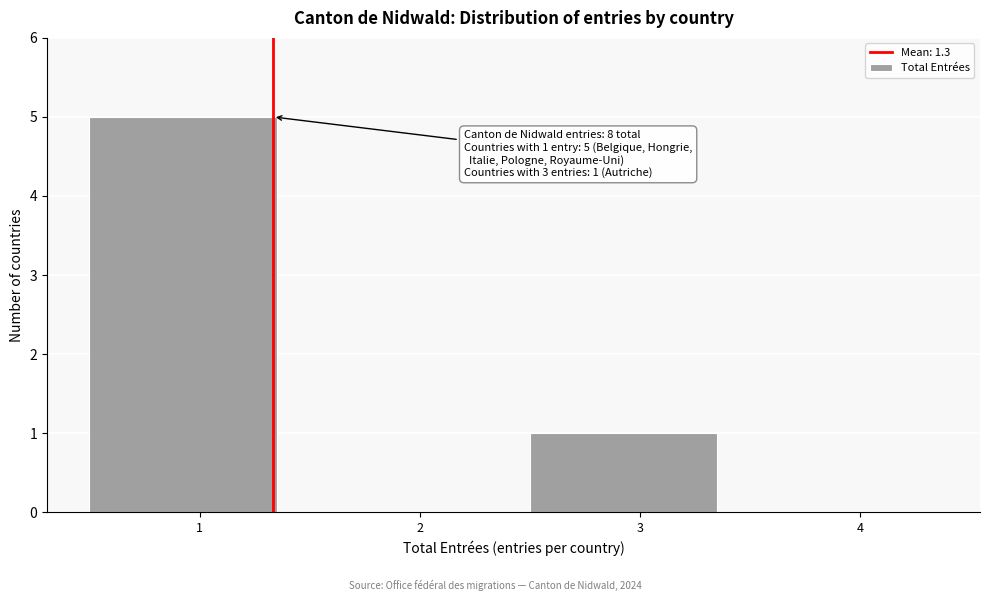

Which range on the x-axis has the tallest bar?

0.5 to 1.5